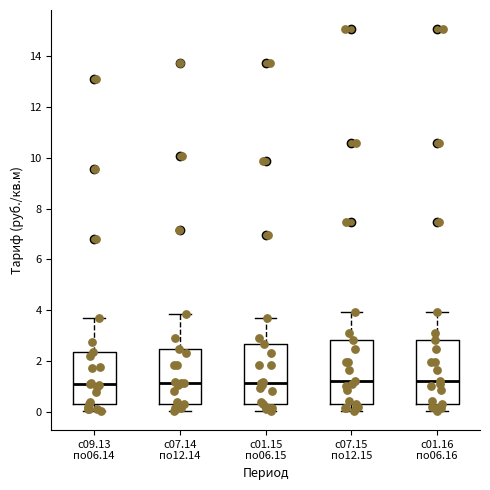

Reading left to right, read every box against the y-axis: the position of its median line, the range the box covers, and the ends of its whiskers. The values are not printed on the chart, so give them approximately, as read against the axis.

с09.13 по06.14: median 1.2, box 0.4 to 2.4, whiskers 0.0 to 3.6
с07.14 по12.14: median 1.2, box 0.4 to 2.4, whiskers 0.0 to 3.8
с01.15 по06.15: median 1.2, box 0.4 to 2.6, whiskers 0.0 to 3.6
с07.15 по12.15: median 1.2, box 0.4 to 2.8, whiskers 0.0 to 4.0
с01.16 по06.16: median 1.2, box 0.4 to 2.8, whiskers 0.0 to 4.0